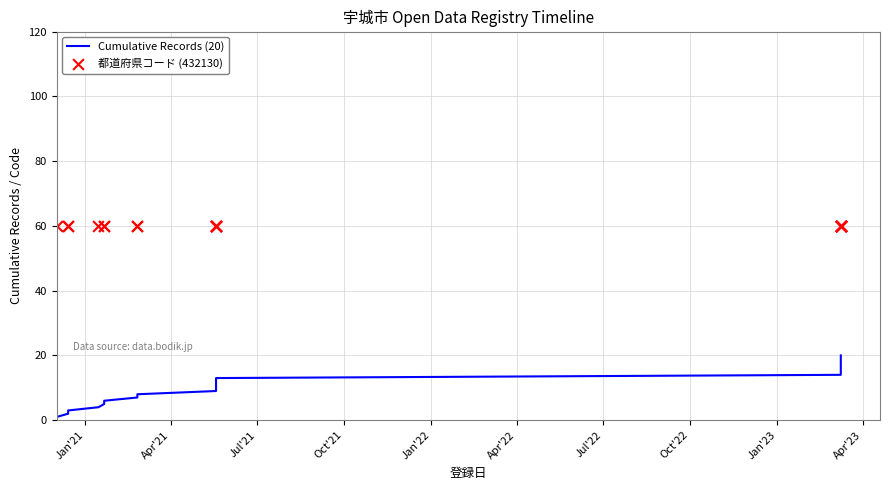

Which series has the largest total across all categories?

都道府県コード (432130)